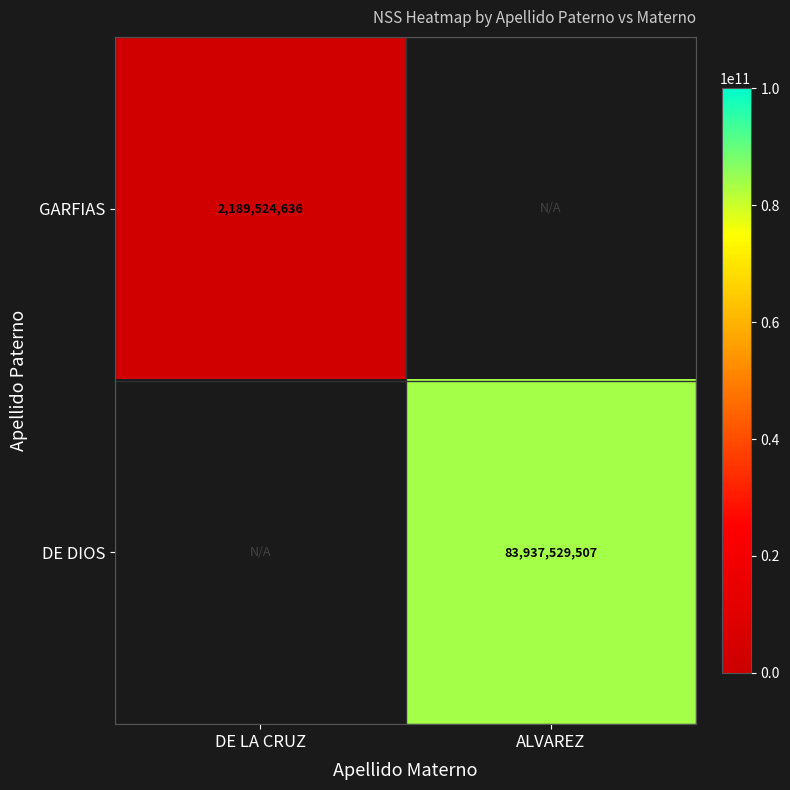

Is it true that GARFIAS equals 2189524636 at DE LA CRUZ?

True